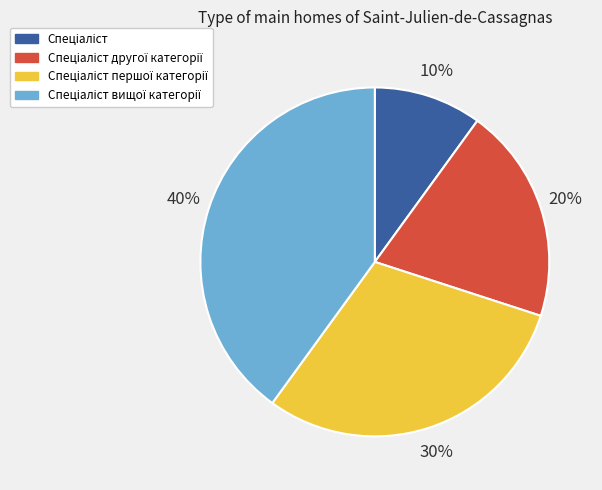

To the nearest percent, what is the difference between the largest and smallest slice percentages?

30%